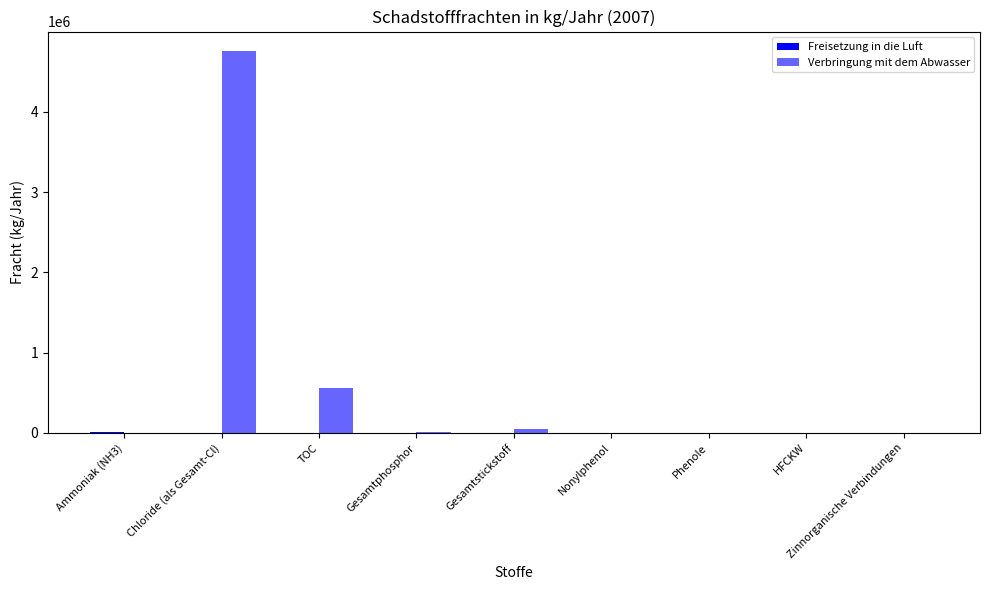

How many distinct data groups are displayed?

2